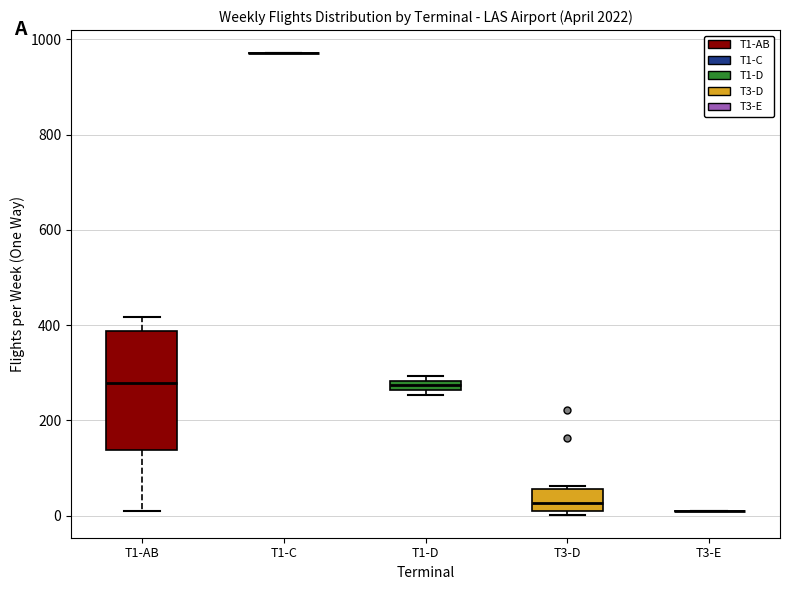

Which box is the tallest, from its lower edge to its upper edge?

T1-AB